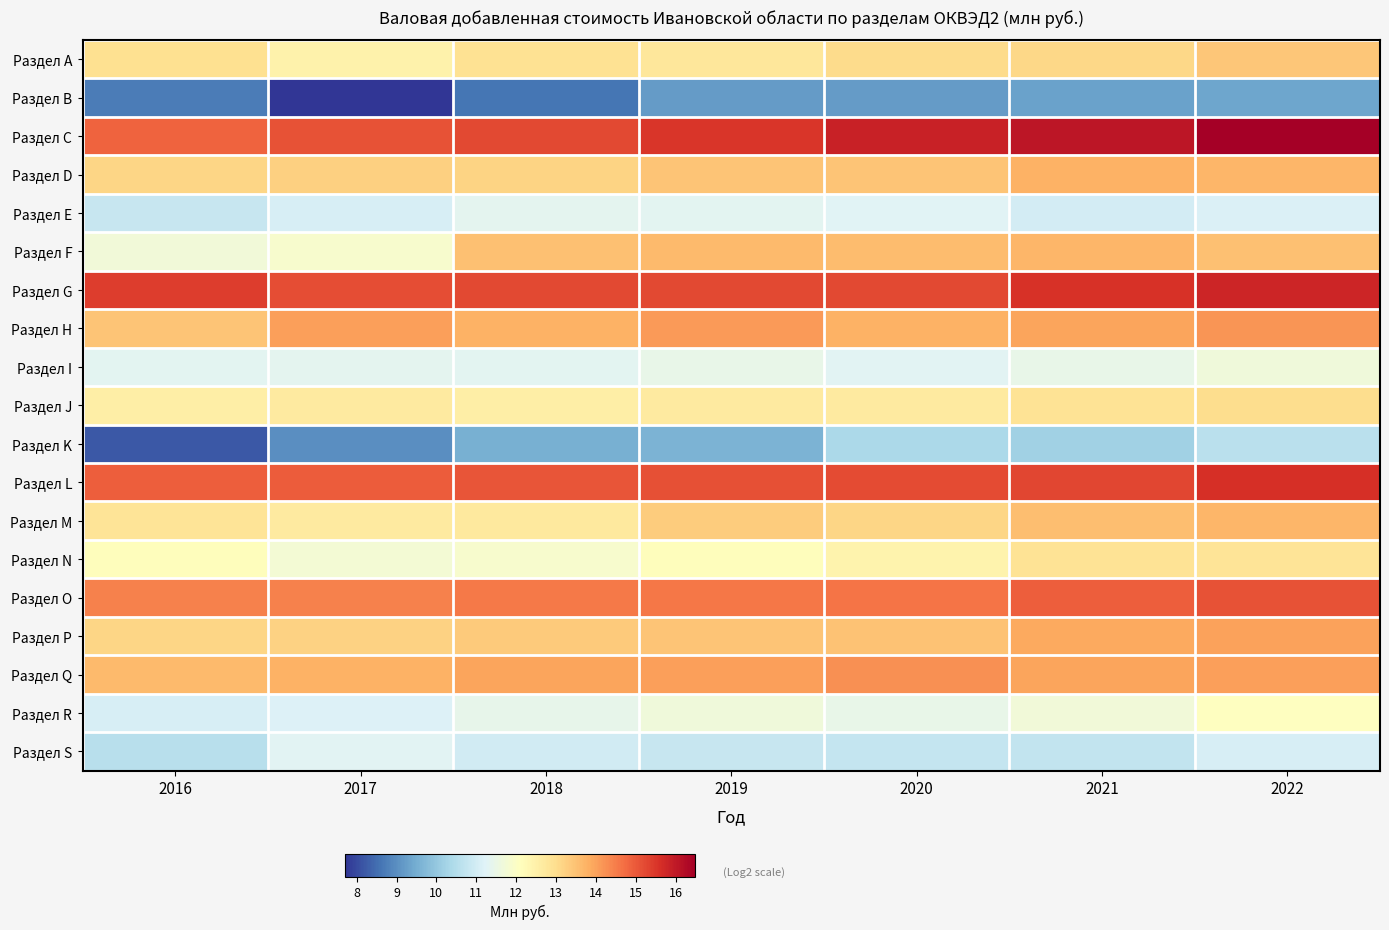

Which series has the largest total across all categories?

Раздел C